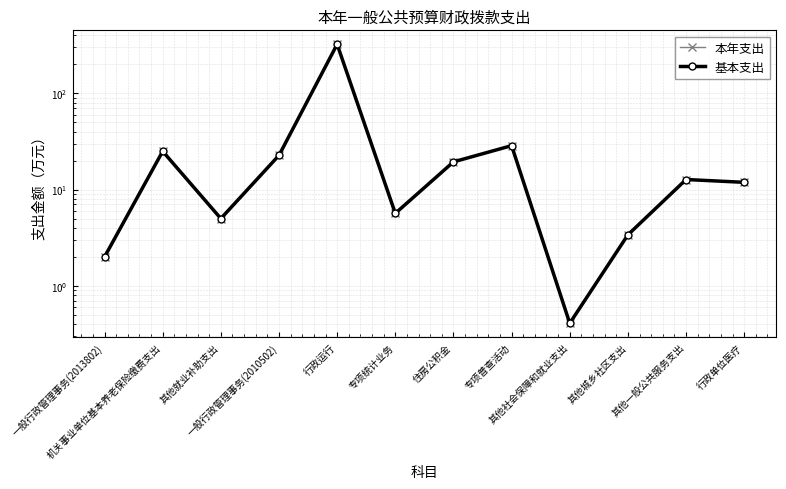

Where does the 本年支出 series first go above 12?

机关事业单位基本养老保险缴费支出